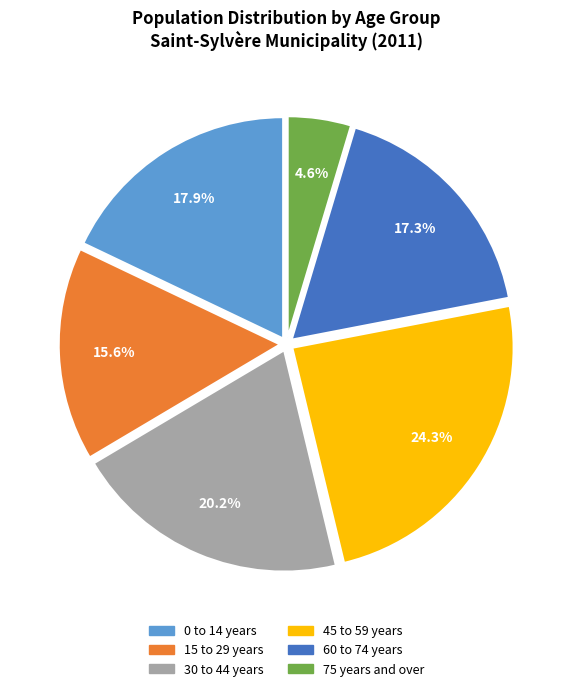

Approximately how many times larger is the value at 30 to 44 years compared to 0 to 14 years?

1.1